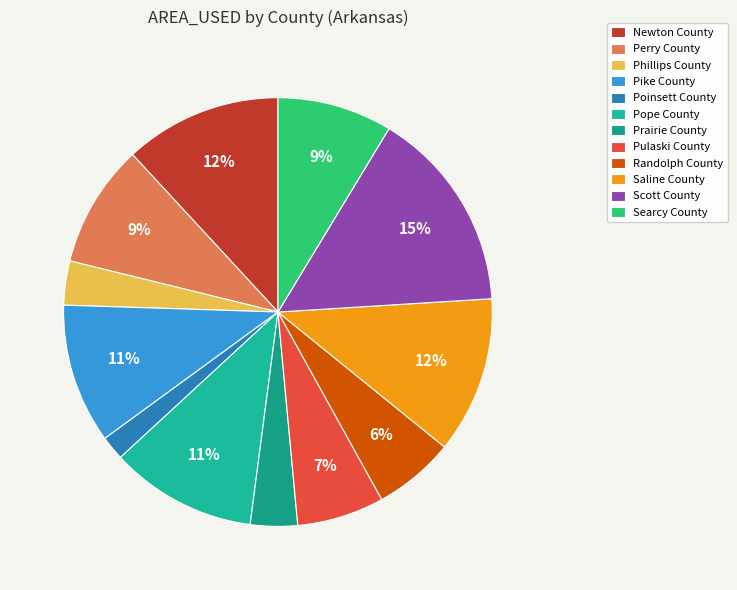

Approximately how many times larger is the value at Pulaski County compared to Perry County?

0.7